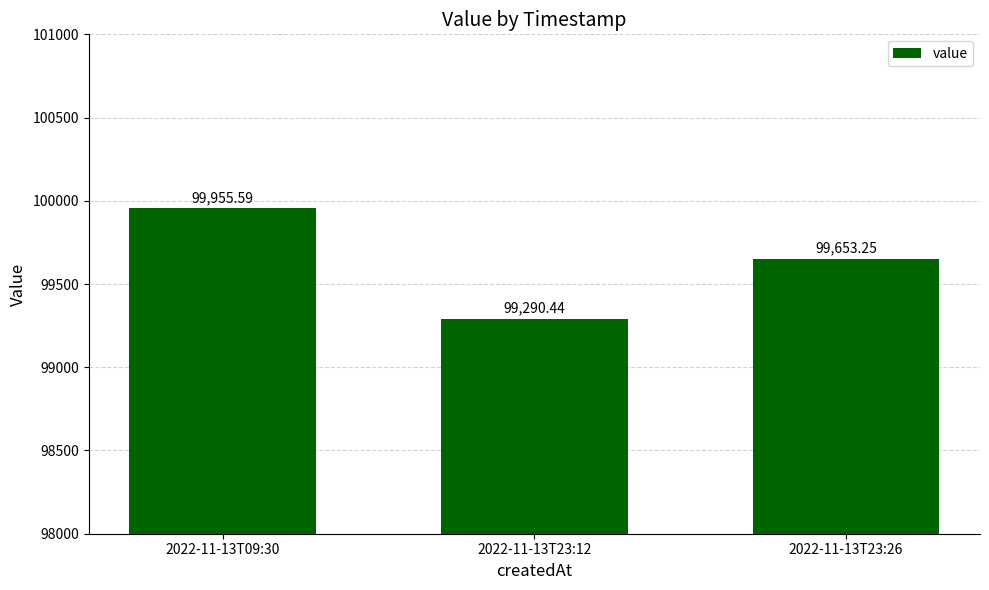

What is the difference between the values at 2022-11-13T09:30 and 2022-11-13T23:26?

302.3